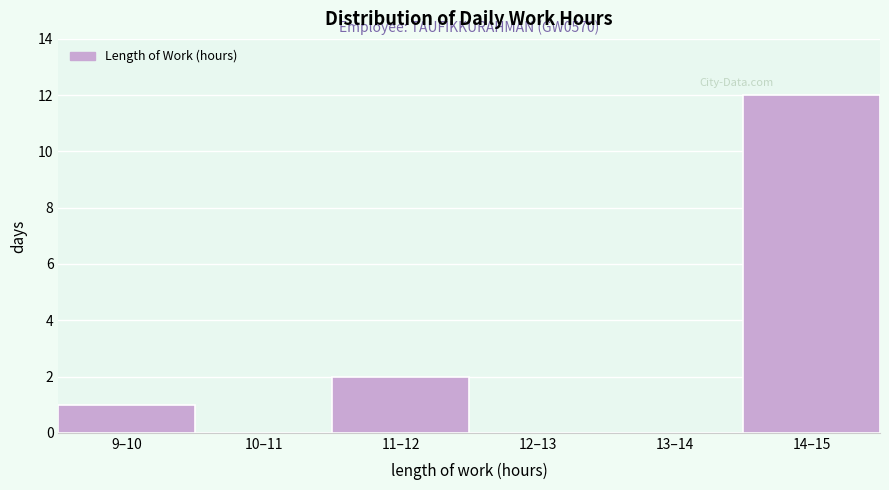

Reading left to right, list all the values displayed in this chart.

9–10=1	10–11=0	11–12=2	12–13=0	13–14=0	14–15=12